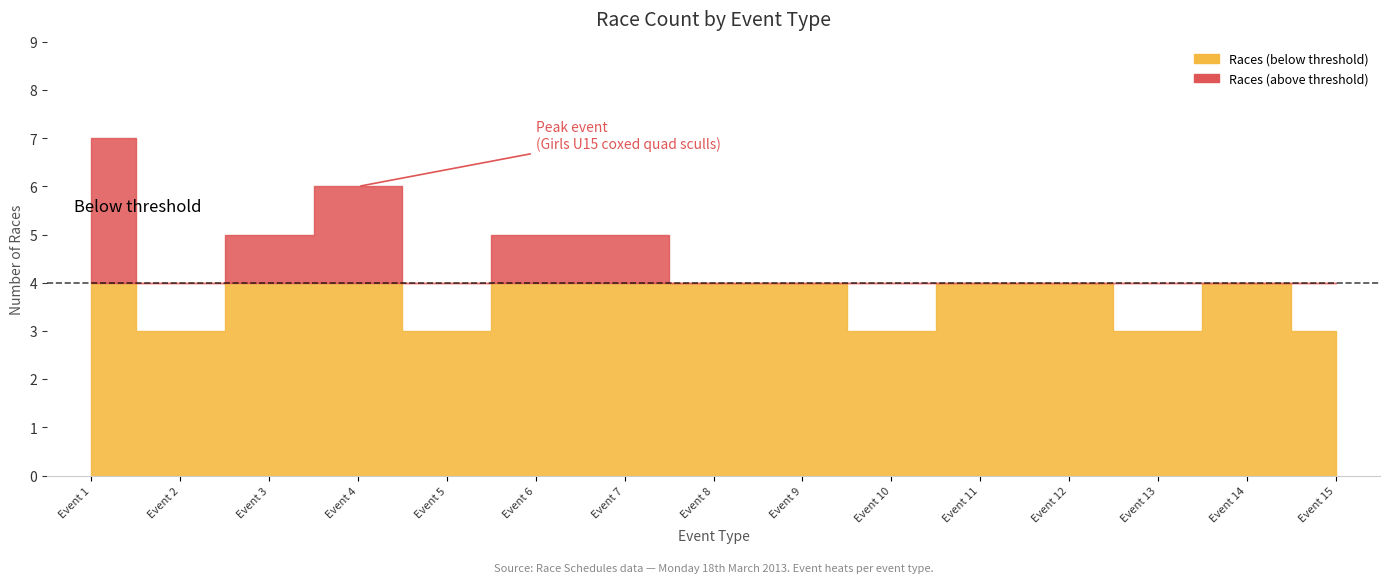

Which label corresponds to the largest value in the chart?

Event 1